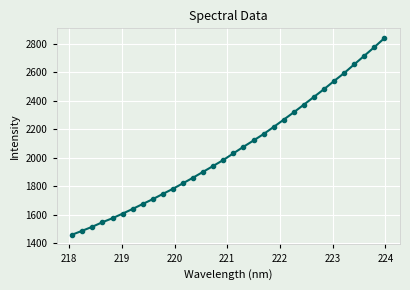

What is the maximum value shown in the chart?

2838.5